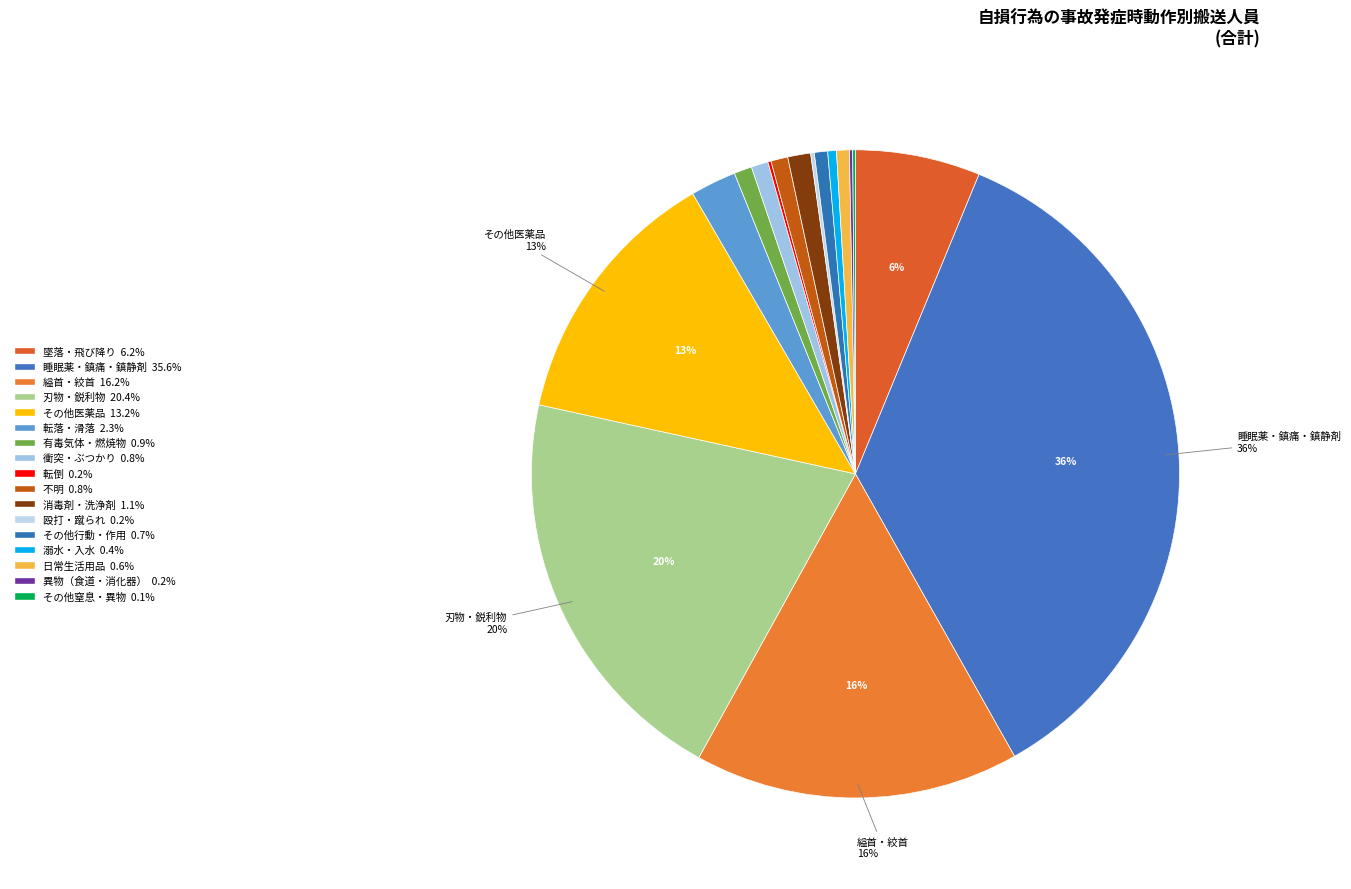

Which category has the smallest portion of the pie?

その他窒息・異物